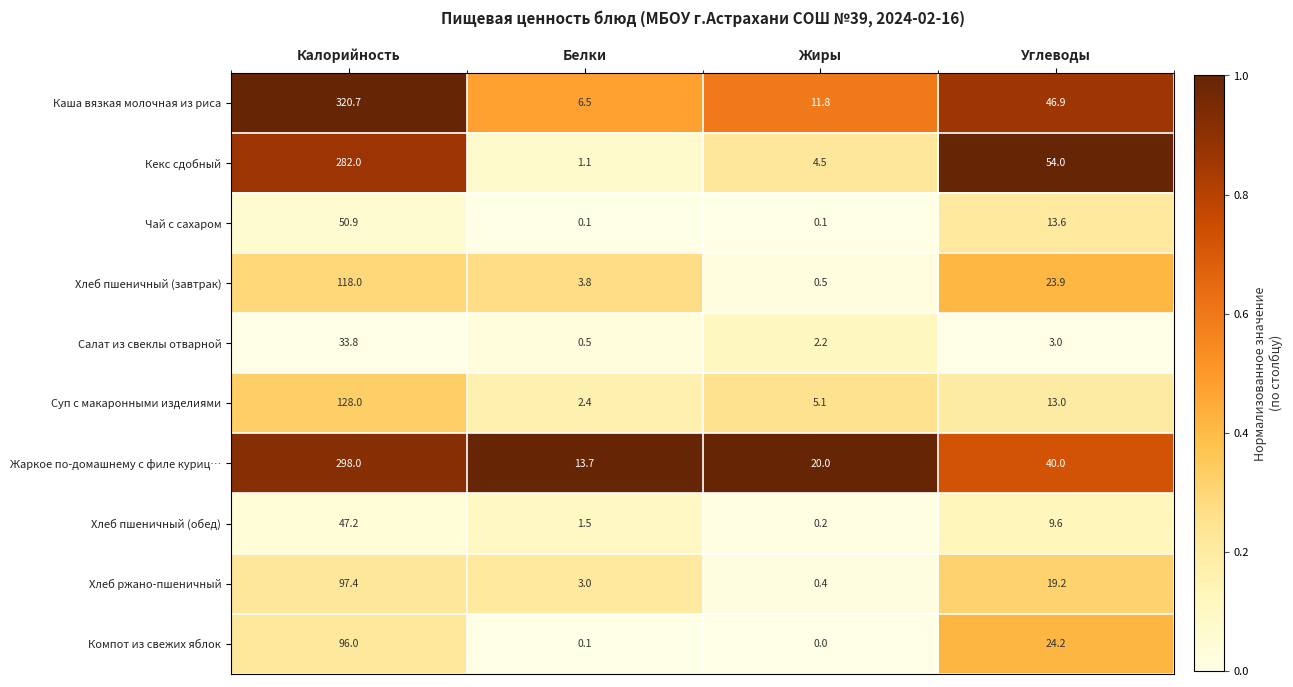

Between Жиры and Углеводы, which series saw the biggest shift?

Кекс сдобный